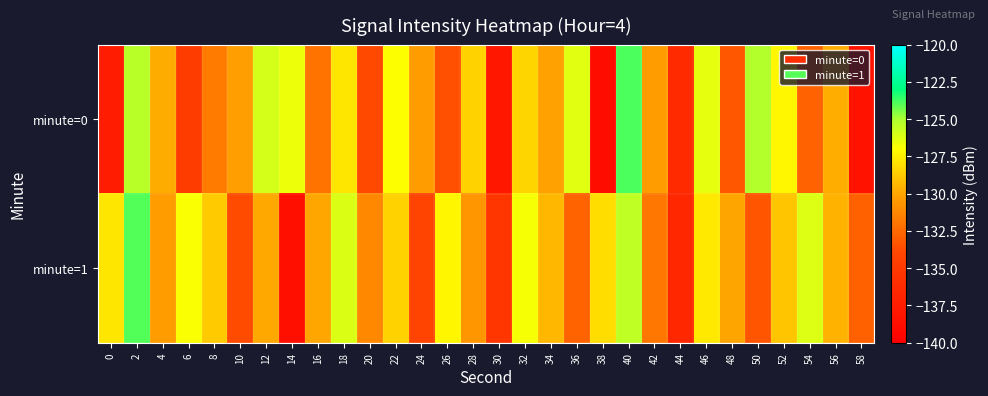

Reading right to left, transcribe all the data shown in this chart.

minute=0: 58=-138.4	56=-129.7	54=-132.8	52=-127.2	50=-125.1	48=-133.2	46=-126.4	44=-136.3	42=-130.3	40=-123.9	38=-138.9	36=-126.3	34=-130.1	32=-128.4	30=-137.9	28=-128.5	26=-133.5	24=-130.4	22=-127.0	20=-133.9	18=-127.8	16=-132.1	14=-126.6	12=-126.0	10=-130.3	8=-131.8	6=-134.7	4=-129.8	2=-125.3	0=-137.5
minute=1: 58=-132.8	56=-129.5	54=-126.2	52=-128.9	50=-133.3	48=-130.0	46=-127.7	44=-136.6	42=-131.9	40=-125.5	38=-128.1	36=-132.7	34=-129.4	32=-126.8	30=-135.2	28=-130.6	26=-127.3	24=-134.1	22=-128.5	20=-131.2	18=-126.1	16=-129.9	14=-138.6	12=-129.8	10=-133.7	8=-128.7	6=-126.9	4=-130.4	2=-123.9	0=-127.8